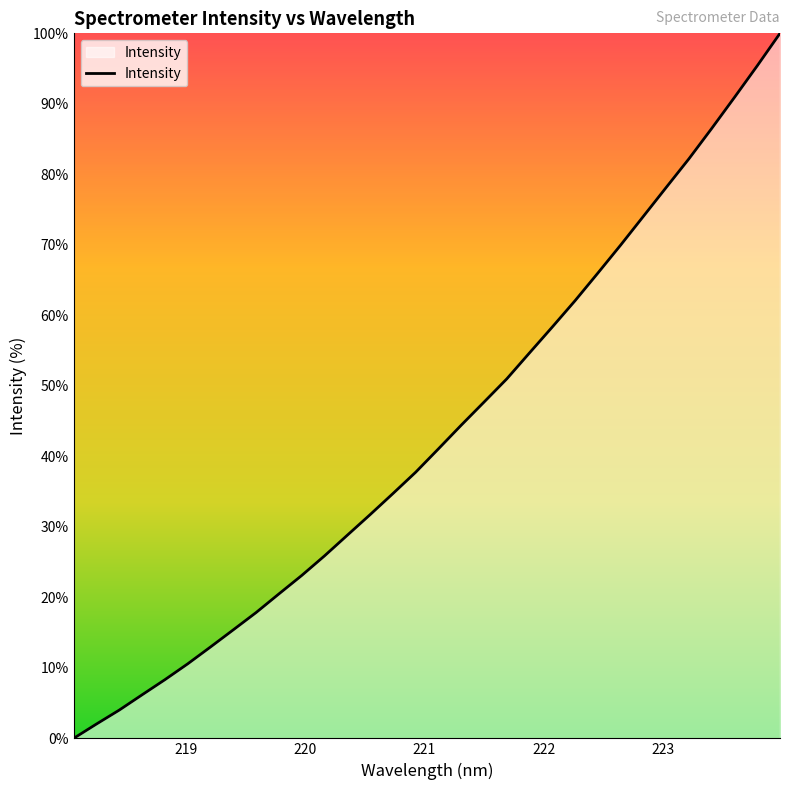

What is the maximum value shown in the chart?

100.0